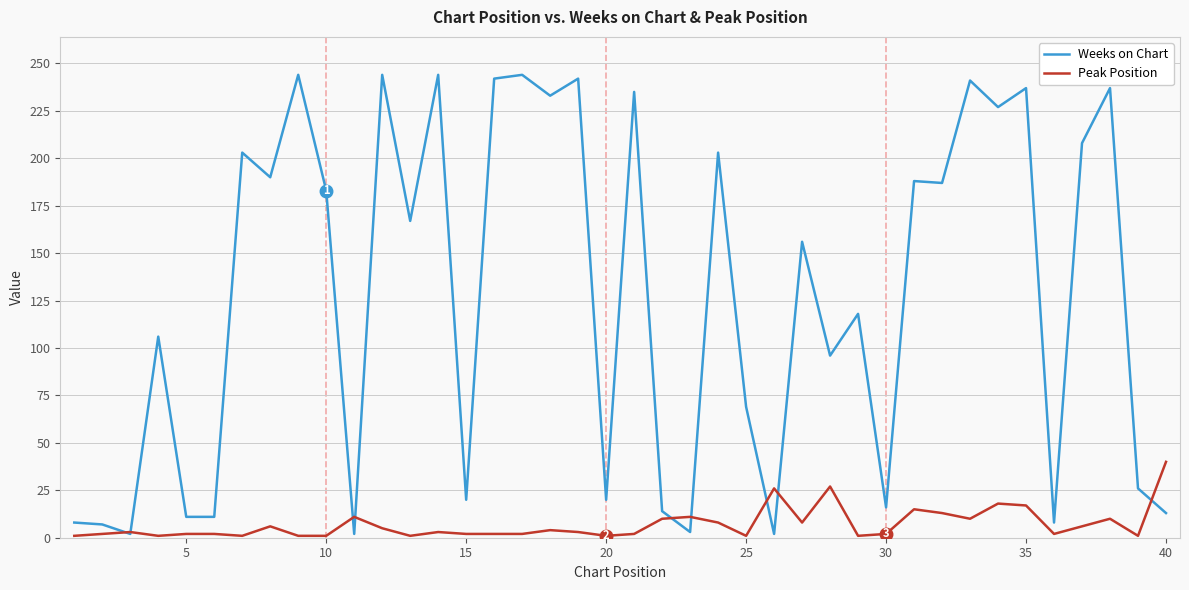

What is the maximum value for Weeks on Chart?

244